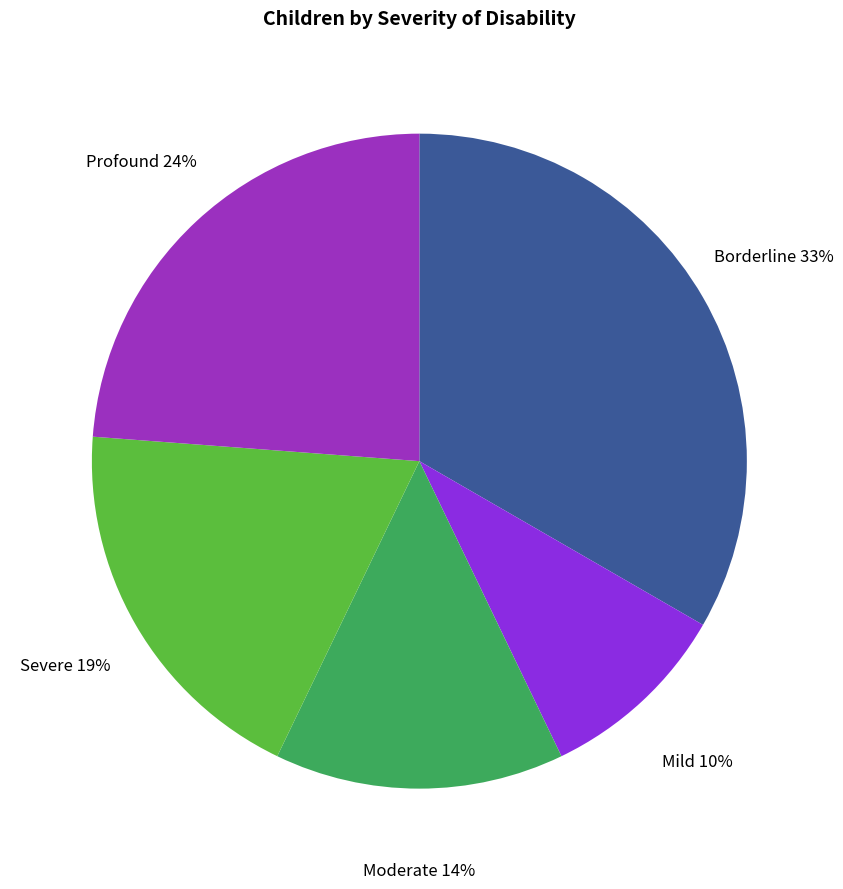

How many slices are in this pie chart?

5